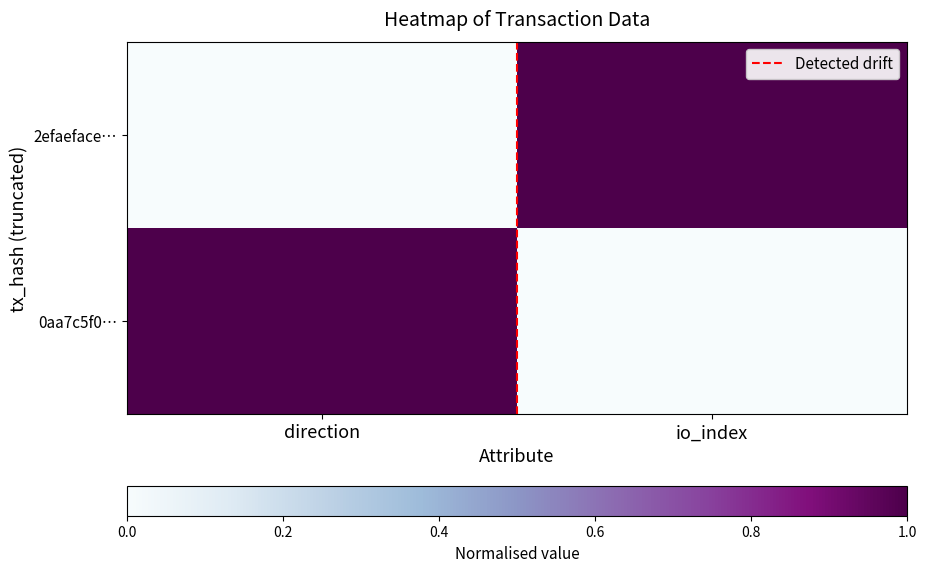

At how many categories does at least one series exceed 0?

2